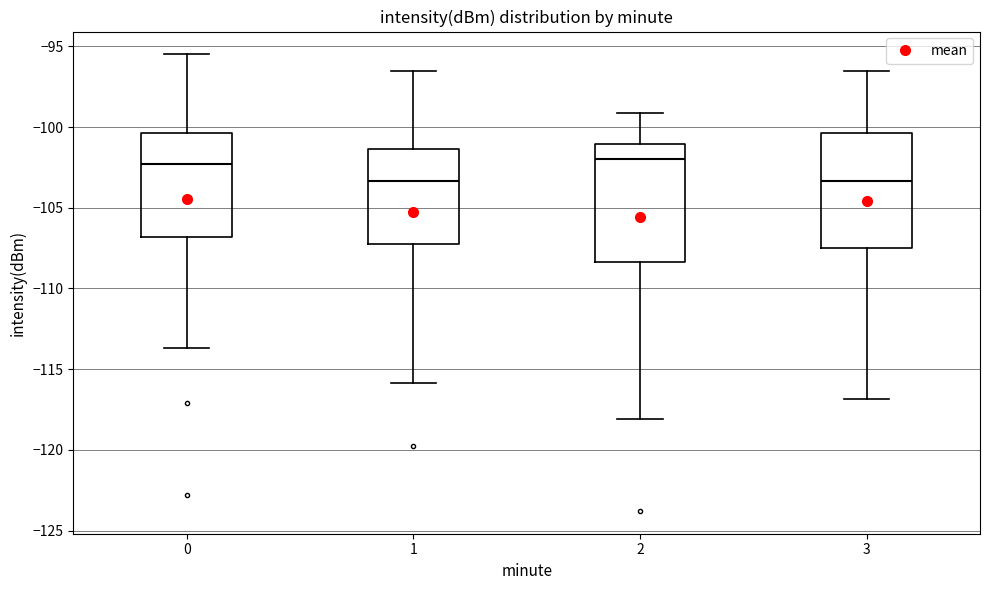

Reading left to right, read every box against the y-axis: the position of its median line, the range the box covers, and the ends of its whiskers. The values are not printed on the chart, so give them approximately, as read against the axis.

0: median -102.5, box -107.0 to -100.5, whiskers -113.5 to -95.5
1: median -103.5, box -107.0 to -101.5, whiskers -116.0 to -96.5
2: median -102.0, box -108.5 to -101.0, whiskers -118.0 to -99.0
3: median -103.5, box -107.5 to -100.5, whiskers -117.0 to -96.5